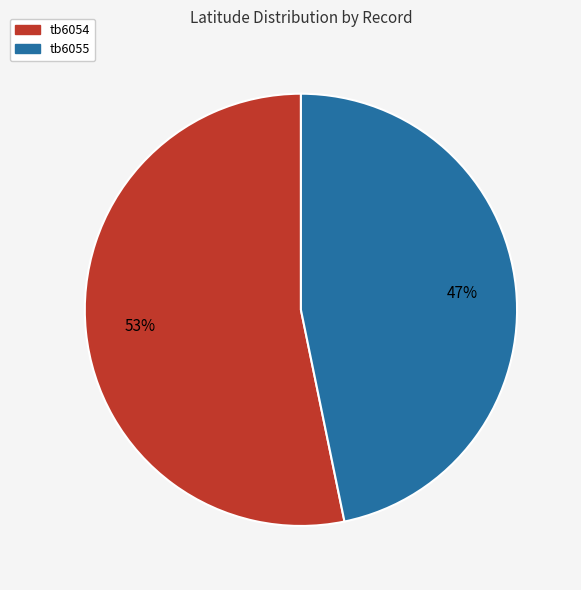

Approximately how many times larger is the value at tb6055 compared to tb6054?

0.9